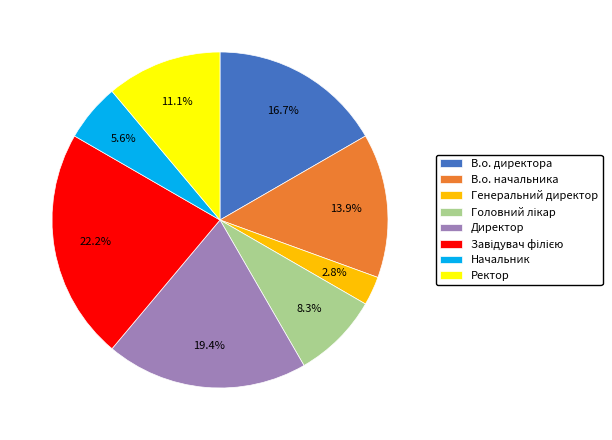

To the nearest percent, what portion does В.о. директора represent?

17%